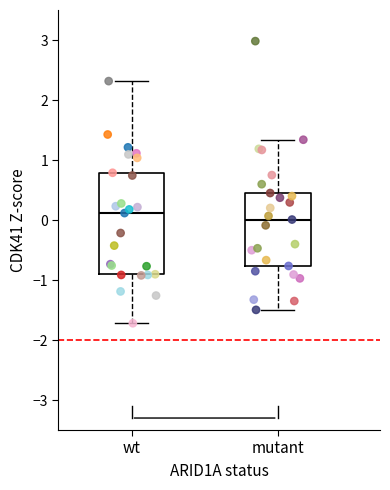

Which box's median line is the lowest?

mutant